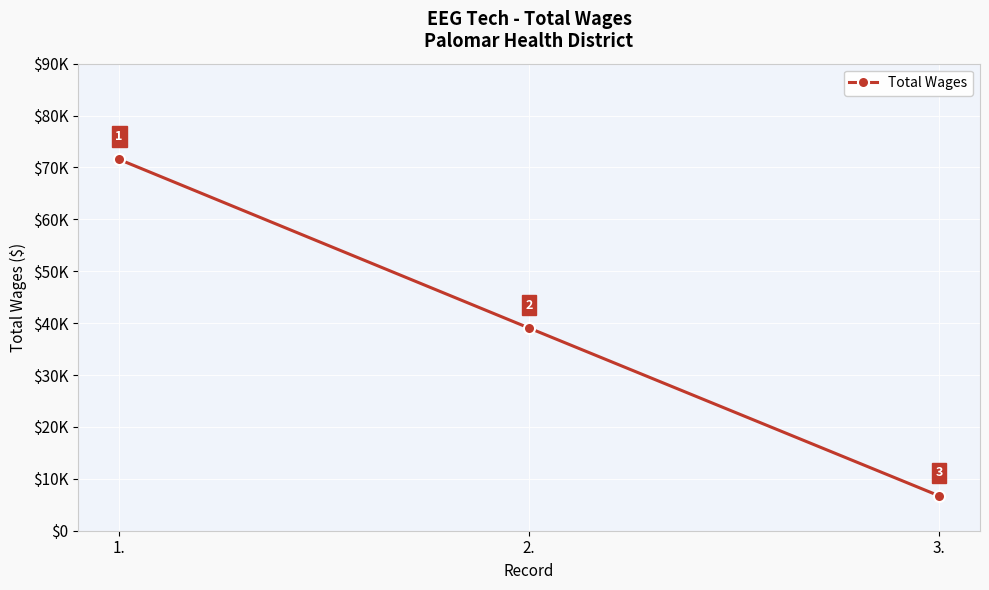

Does the chart have visible grid lines?

Yes